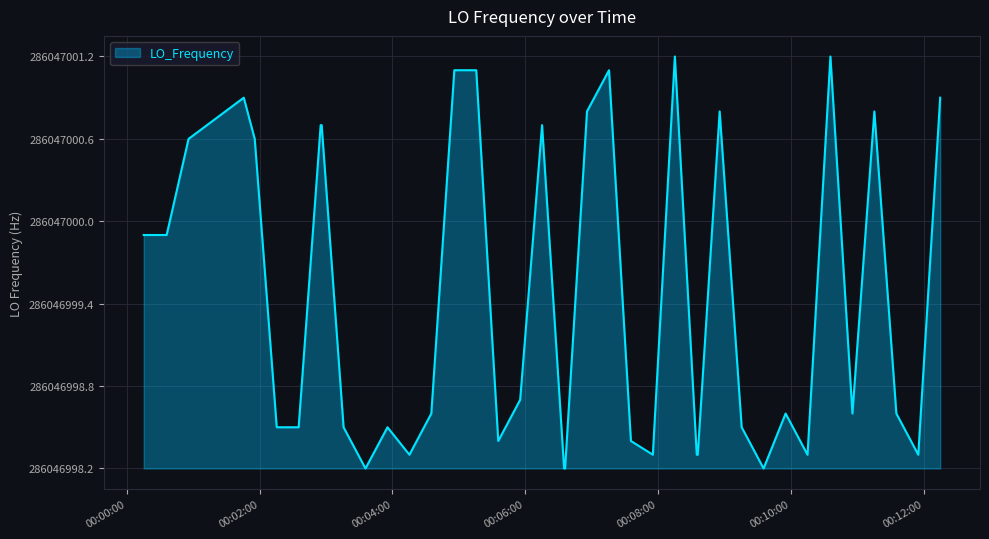

Does the chart have visible grid lines?

Yes